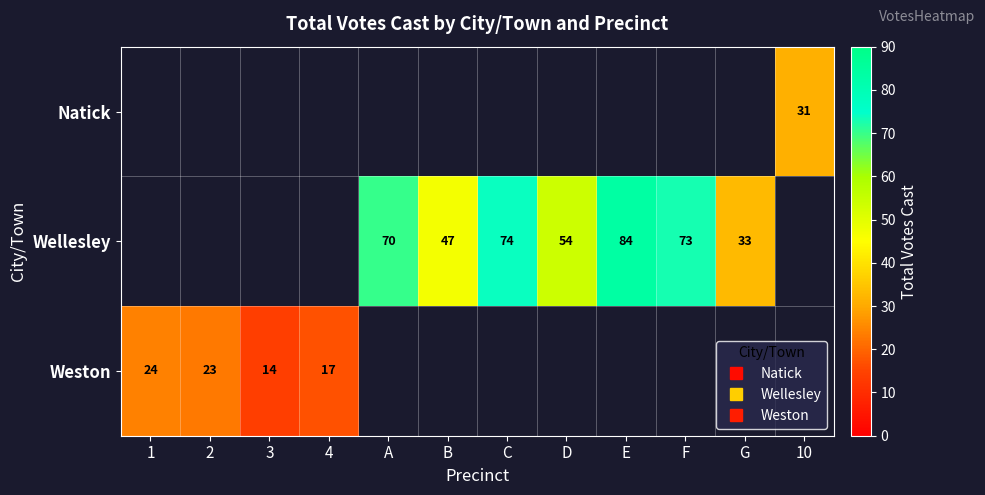

Which label corresponds to the largest value in the chart?

E